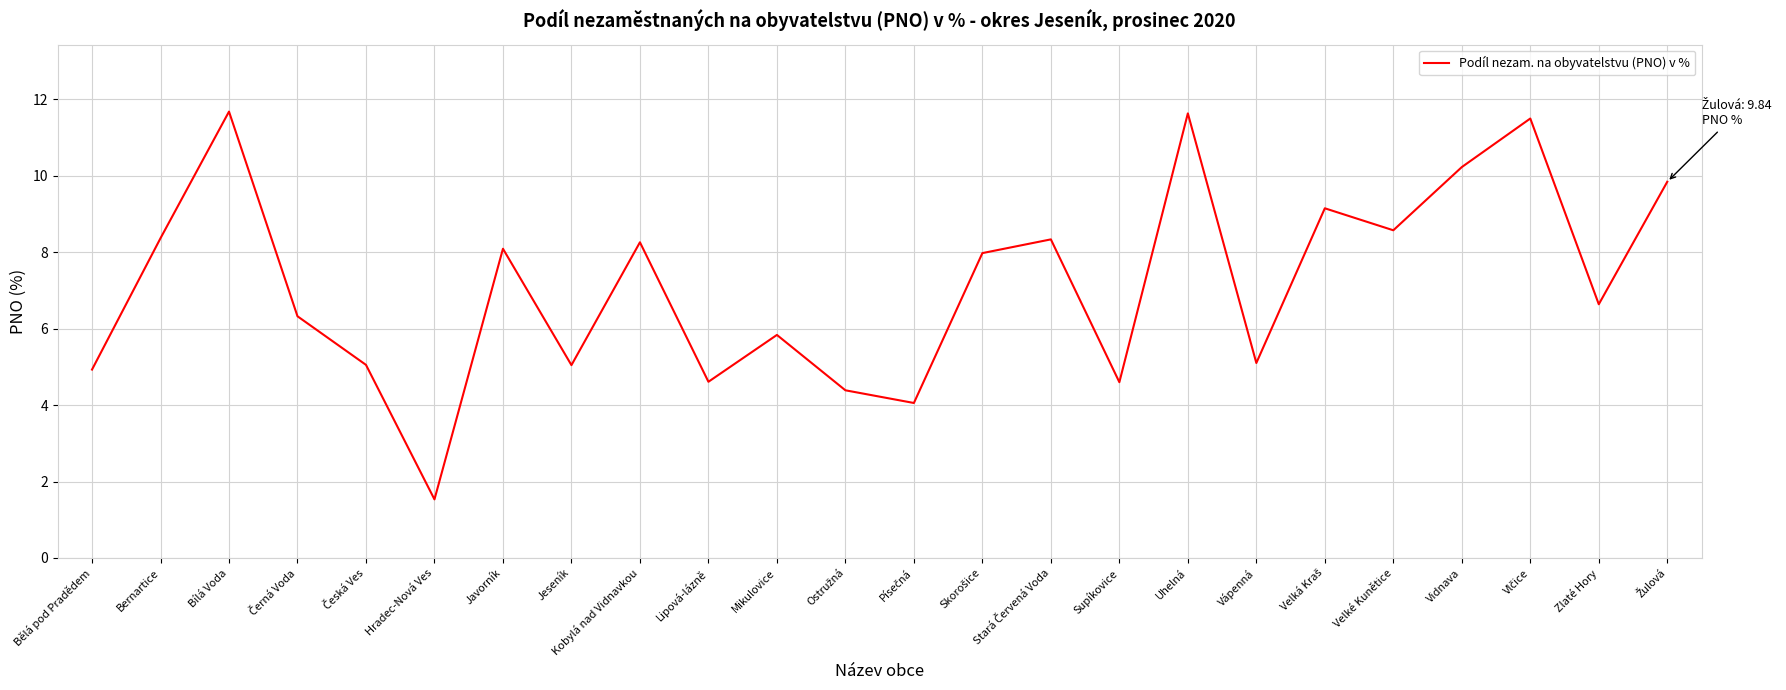

What position from the left is Kobylá nad Vidnavkou?

9